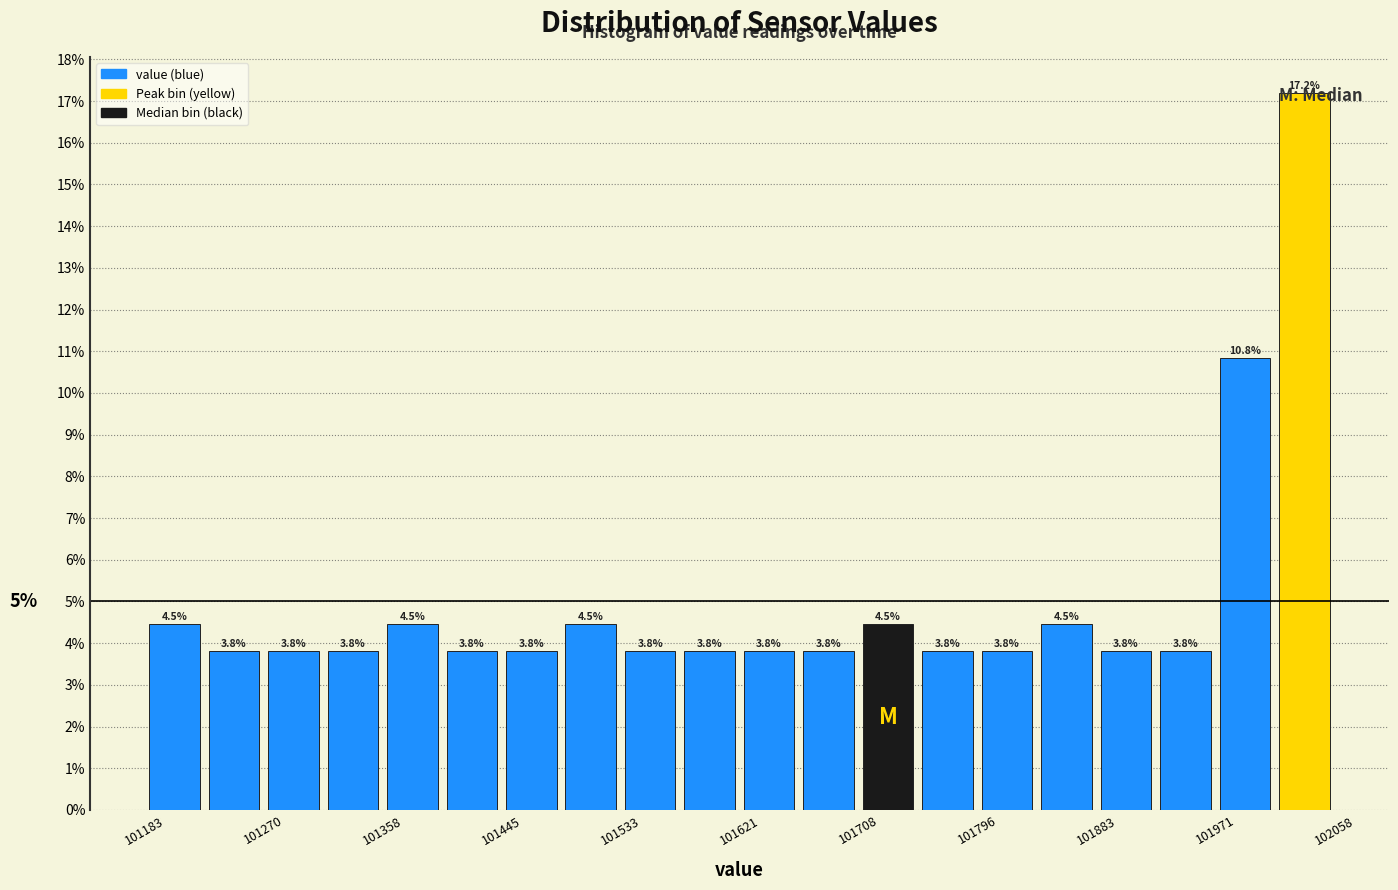

Which range on the x-axis has the tallest bar?

102020 to 102060